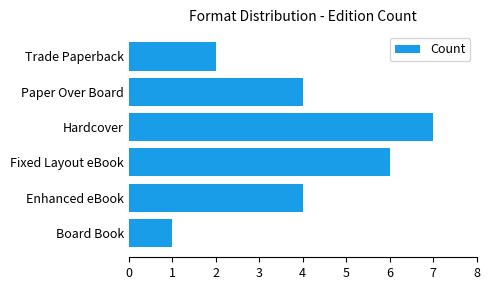

What is the average value?

4